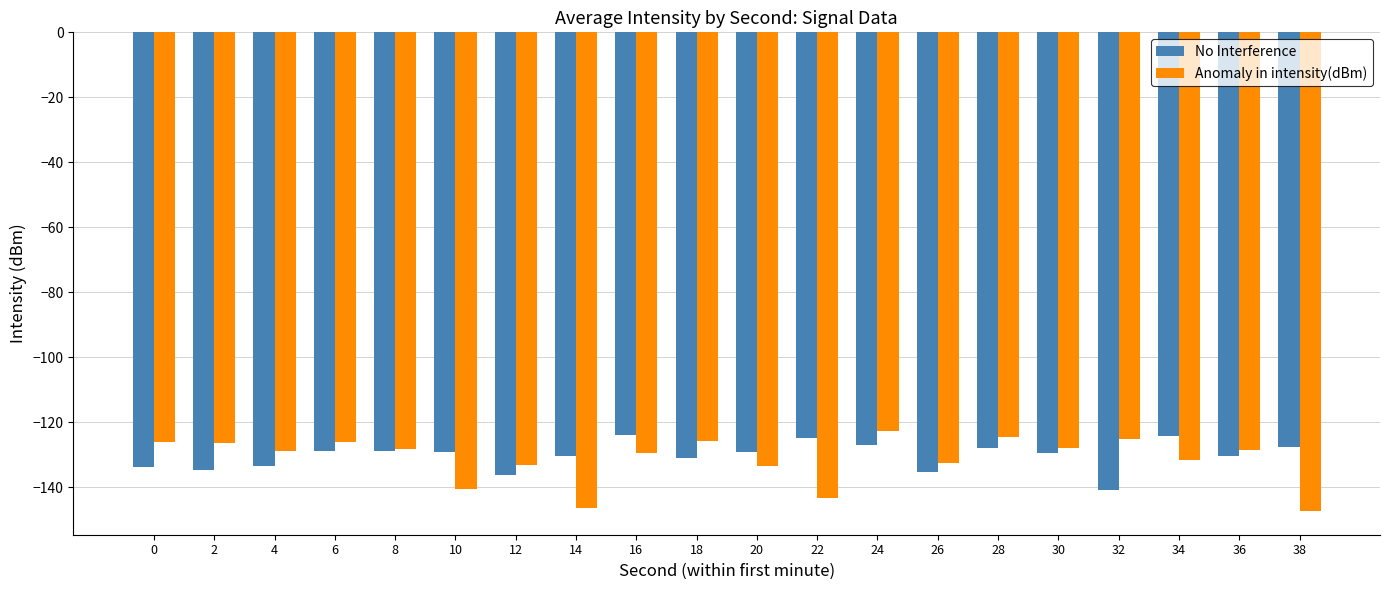

How many data points does each series have?

20